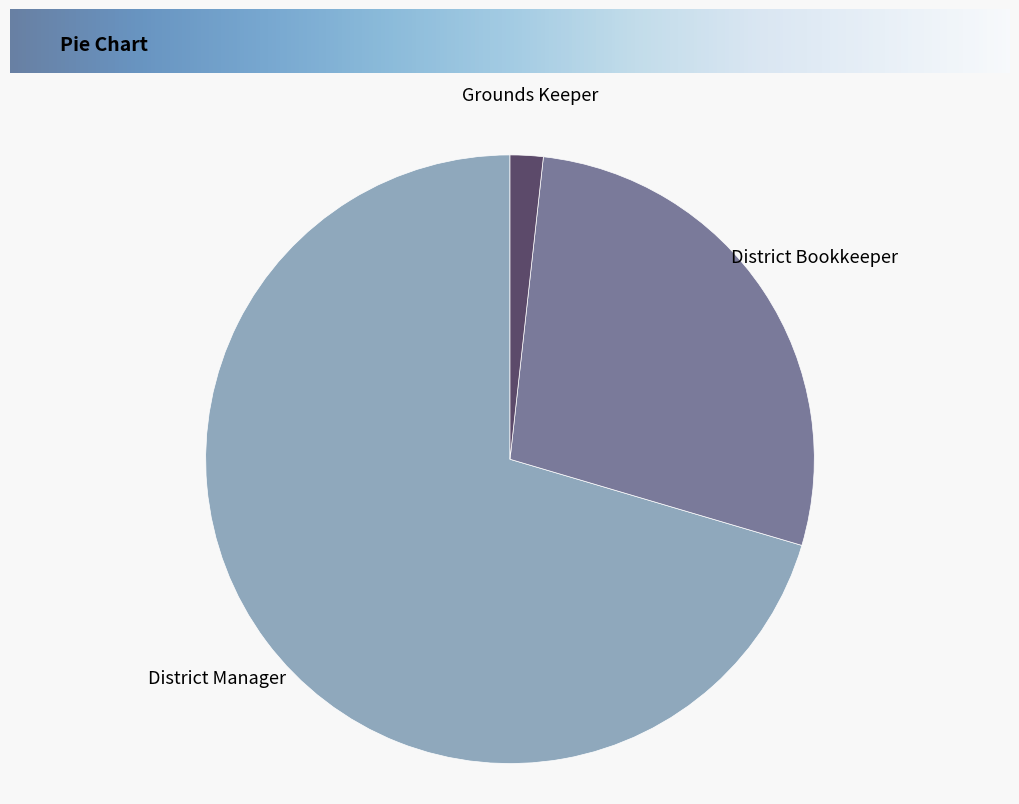

How many segments does this pie chart have?

3